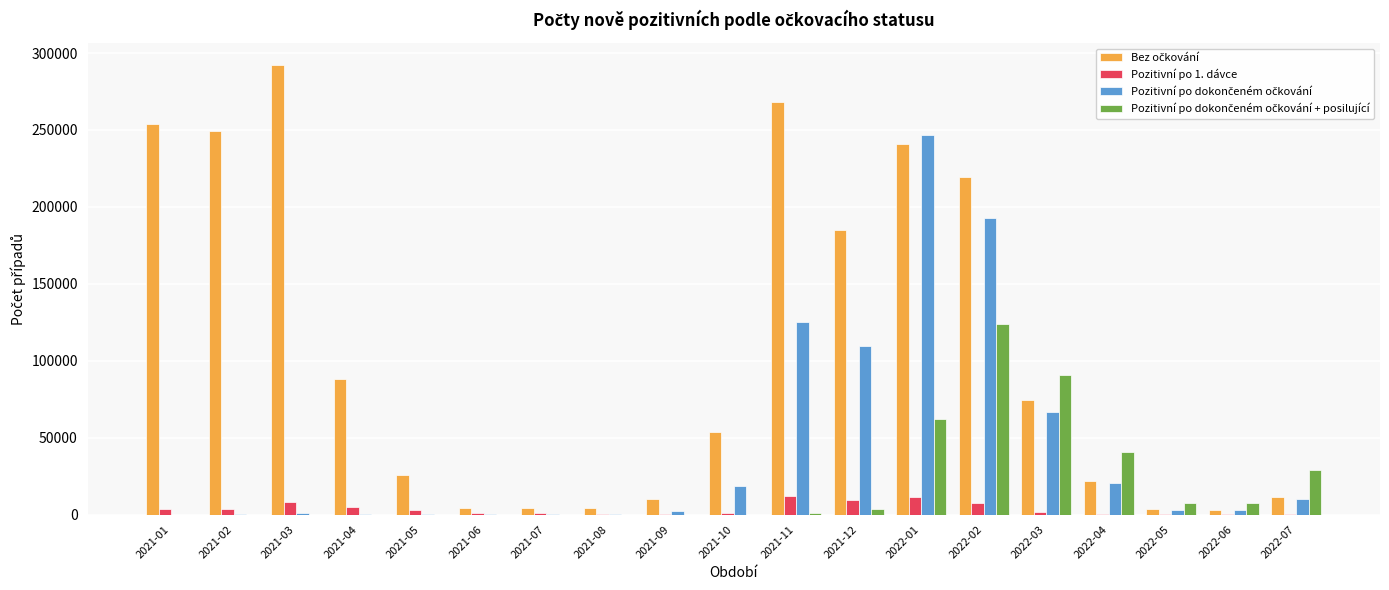

Which label corresponds to the largest value in the chart?

2021-03